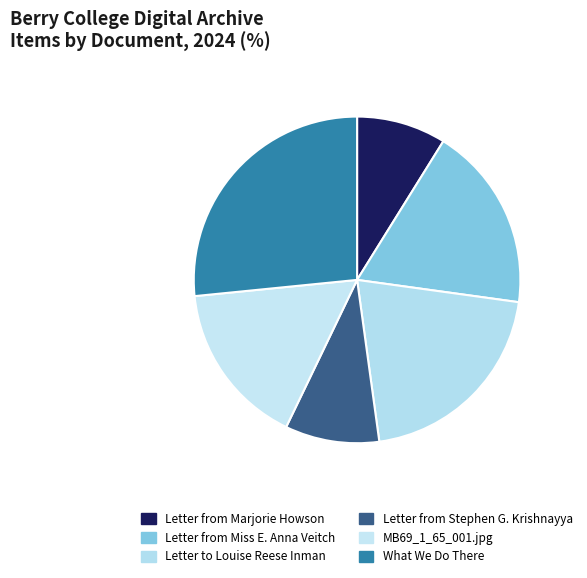

What is the largest slice in the pie chart?

What We Do There